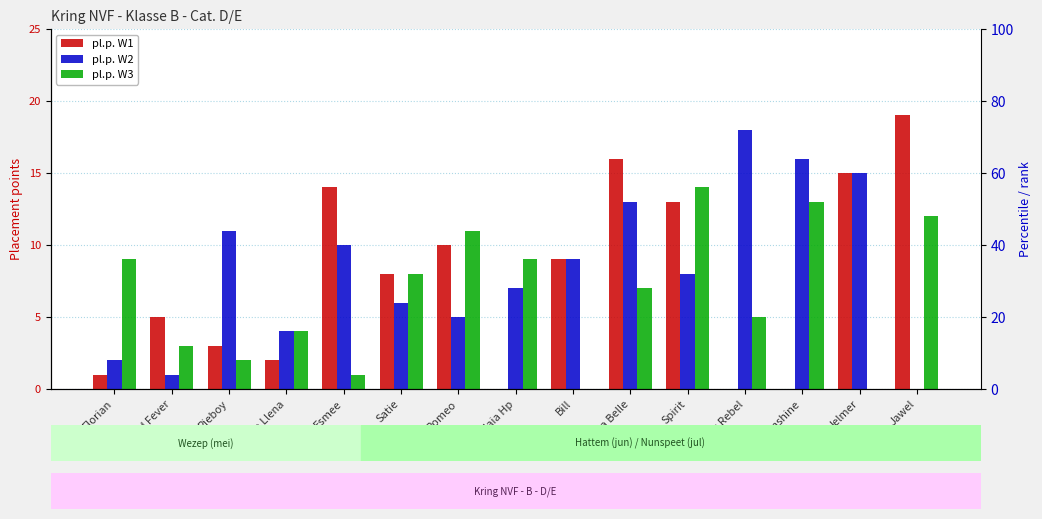

What is the label of the 12th bar from the right?

Luna Llena